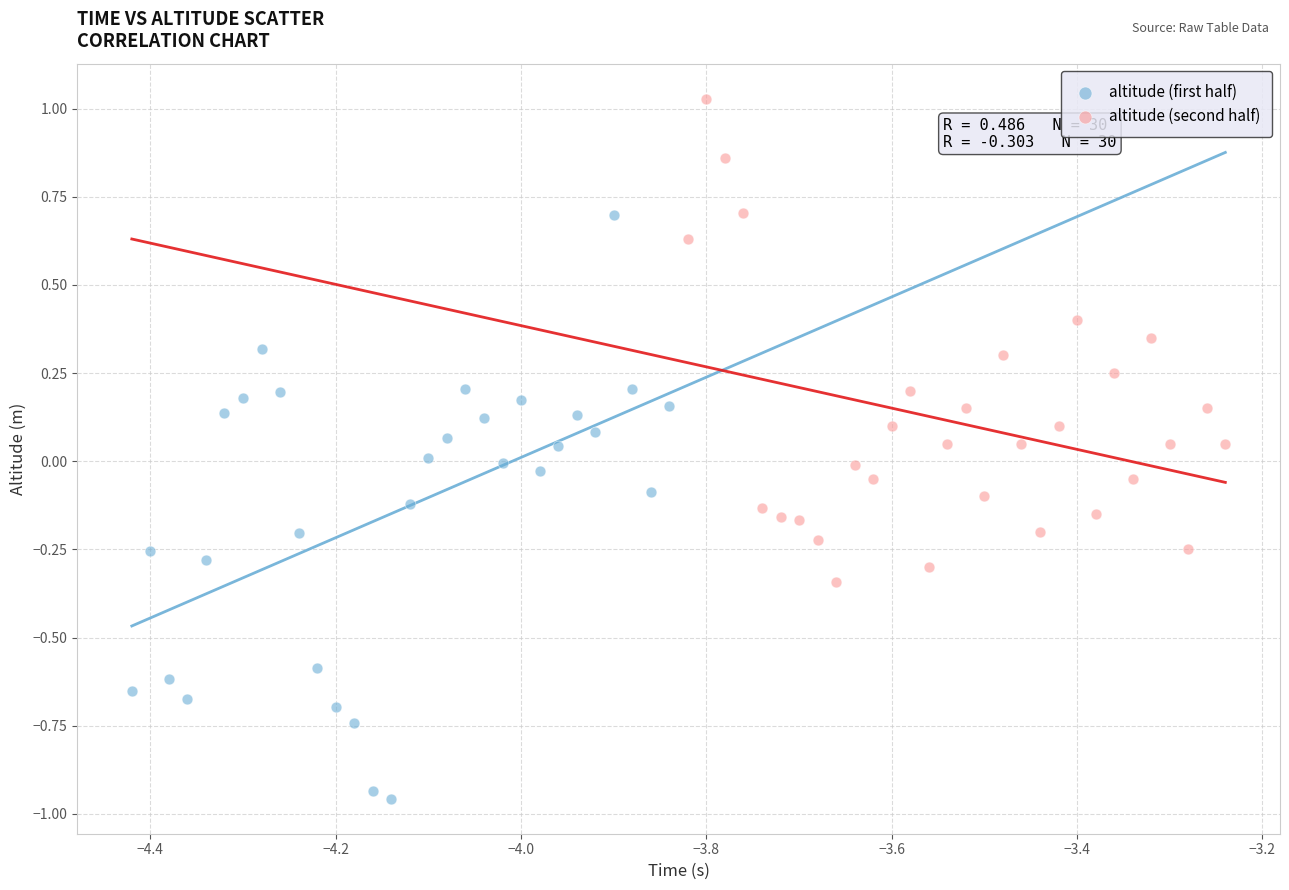

Which series contains the lowest Y value?

altitude (first half)